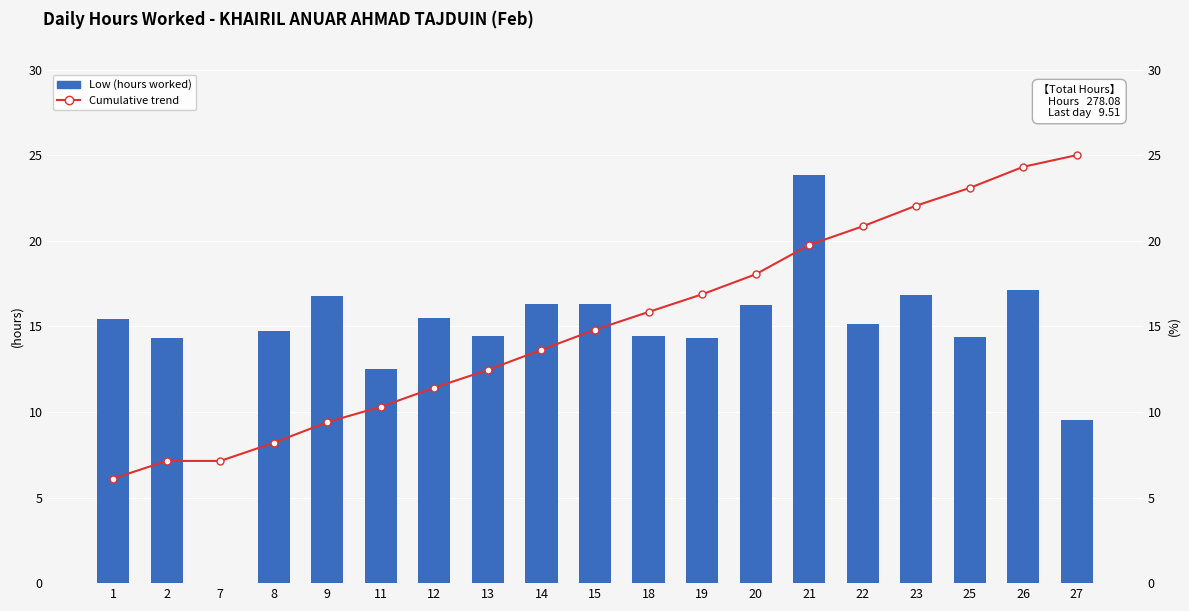

What are all the series names shown in the legend?

Low (hours worked), Cumulative trend